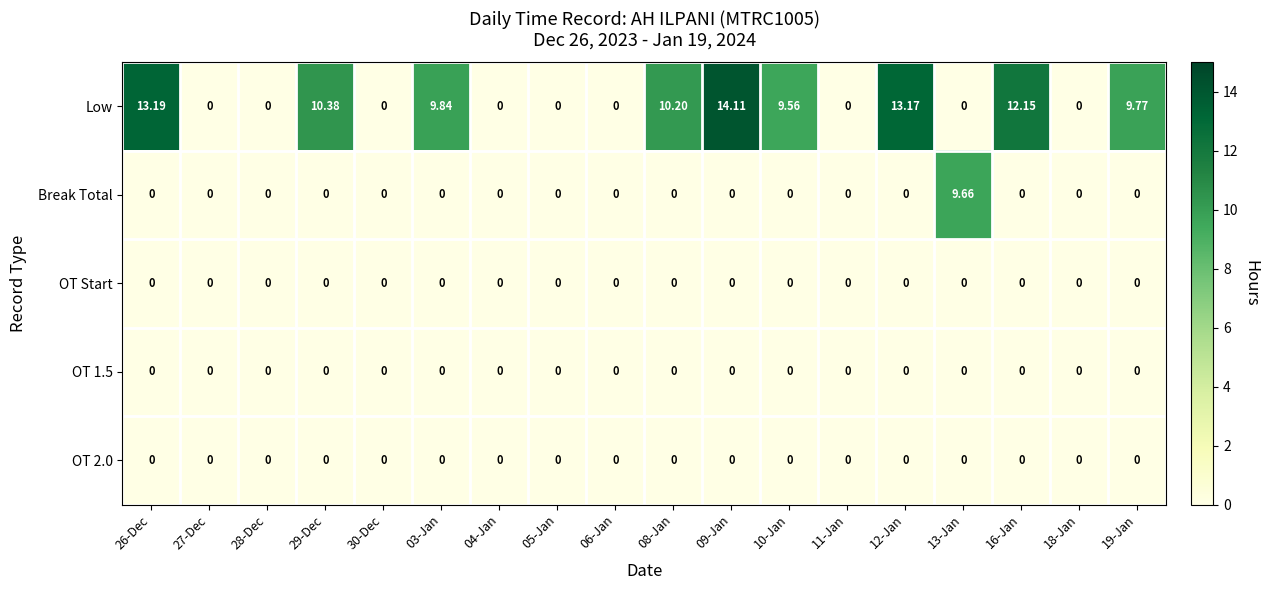

Which series has the largest total across all categories?

Low